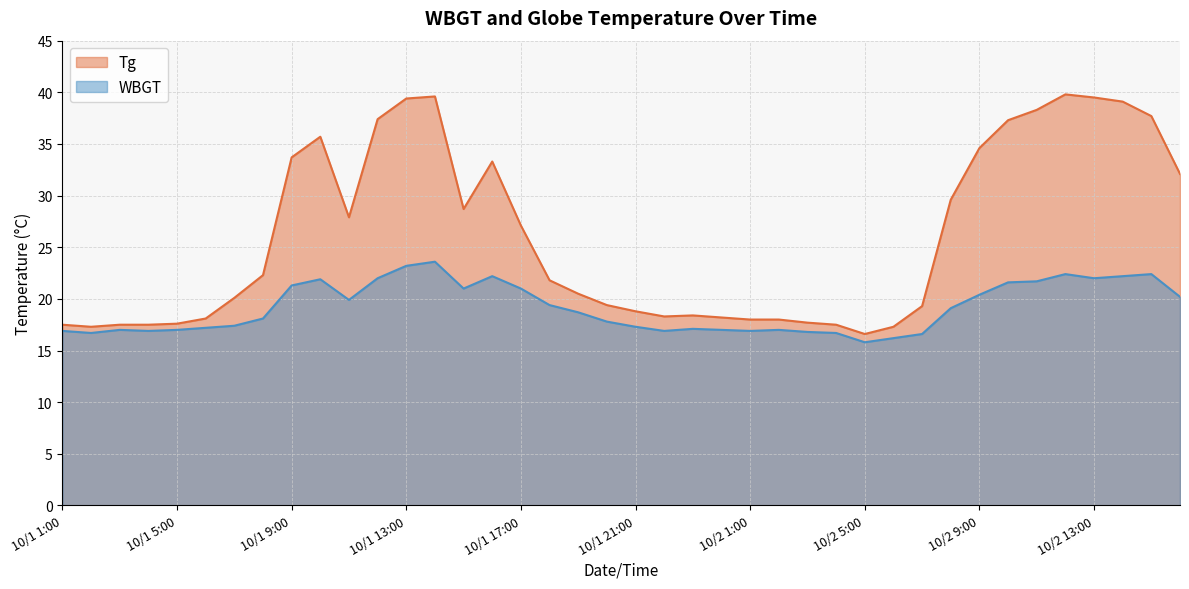

How many interior local peaks does the Tg series have?

5